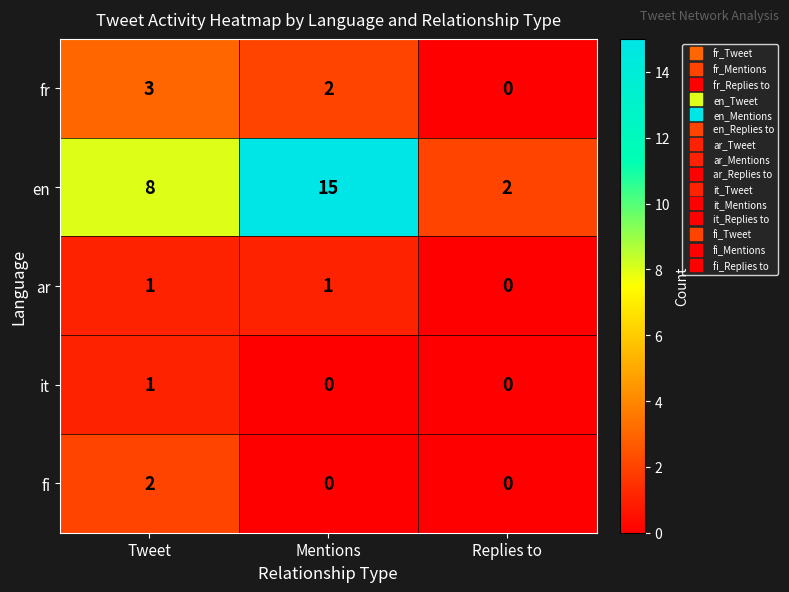

The value of it at Replies to is 0. True or false?

True